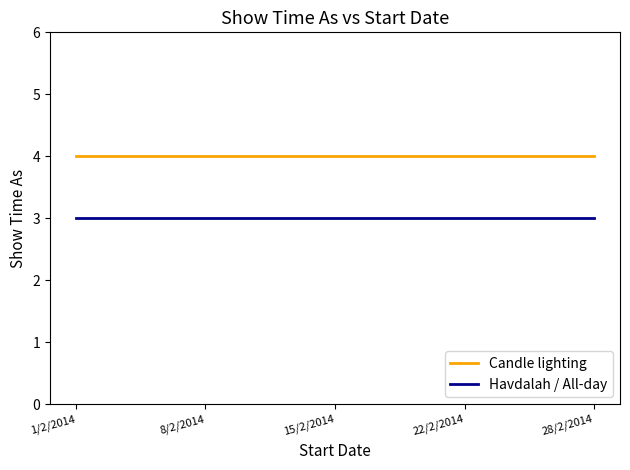

How many lines are shown in the chart?

2